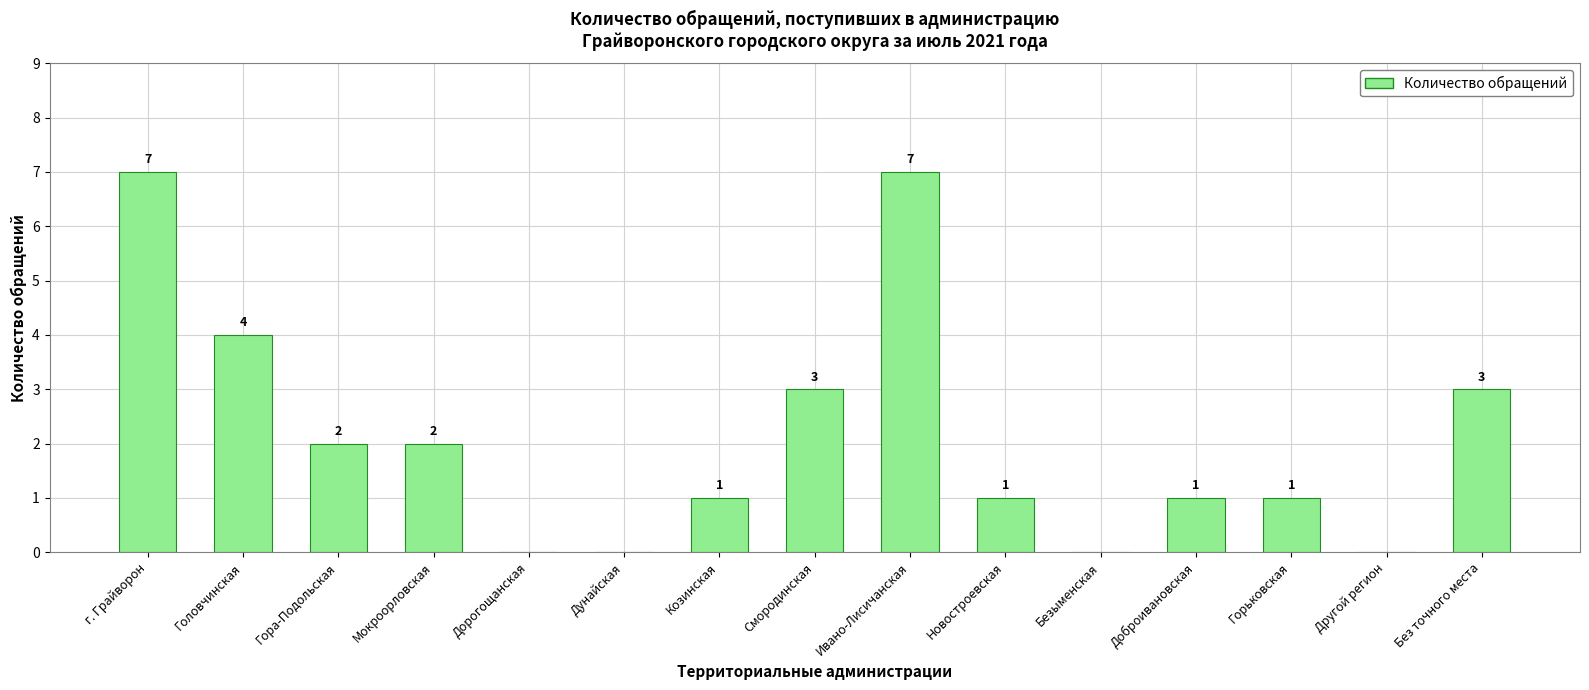

At which label does the data first exceed 1?

г. Грайворон